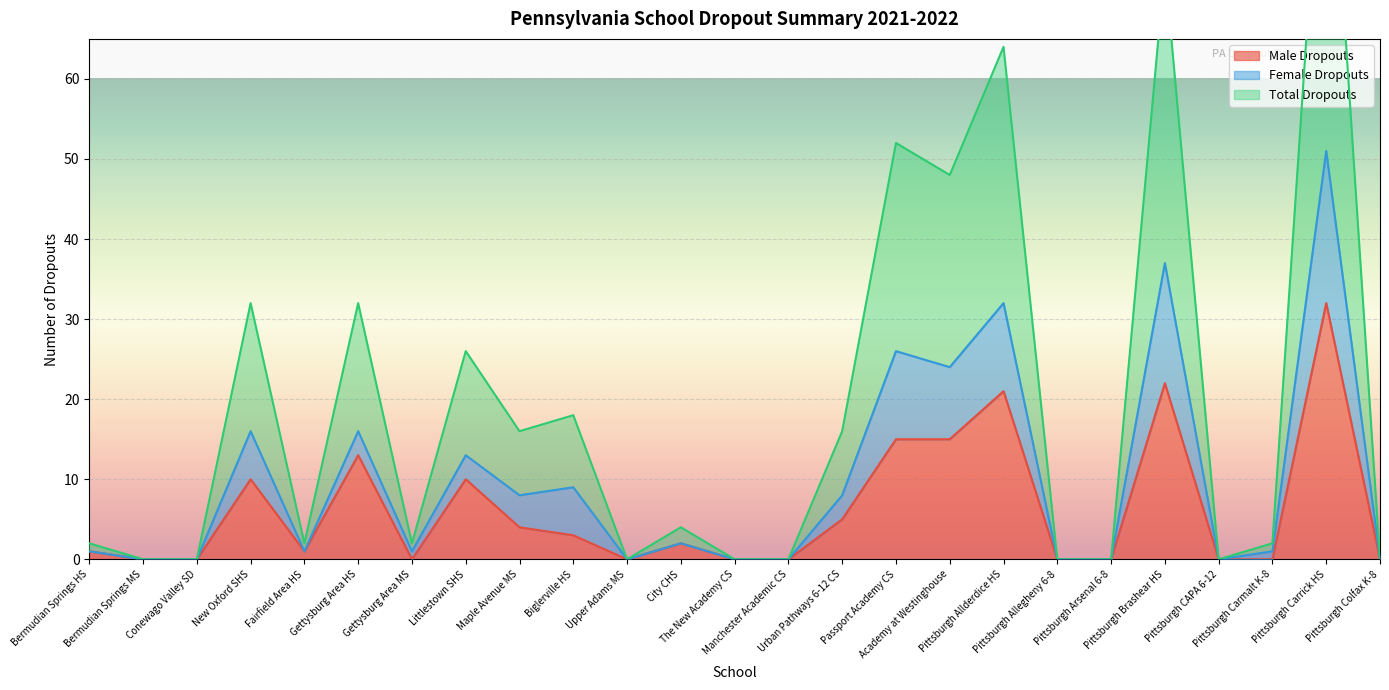

Reading left to right, transcribe all the data shown in this chart.

Male Dropouts: Bermudian Springs HS=1	Bermudian Springs MS=0	Conewago Valley SD=0	New Oxford SHS=10	Fairfield Area HS=1	Gettysburg Area HS=13	Gettysburg Area MS=0	Littlestown SHS=10	Maple Avenue MS=4	Biglerville HS=3	Upper Adams MS=0	City CHS=2	The New Academy CS=0	Manchester Academic CS=0	Urban Pathways 6-12 CS=5	Passport Academy CS=15	Academy at Westinghouse=15	Pittsburgh Allderdice HS=21	Pittsburgh Allegheny 6-8=0	Pittsburgh Arsenal 6-8=0	Pittsburgh Brashear HS=22	Pittsburgh CAPA 6-12=0	Pittsburgh Carmalt K-8=0	Pittsburgh Carrick HS=32	Pittsburgh Colfax K-8=0
Female Dropouts: Bermudian Springs HS=1	Bermudian Springs MS=0	Conewago Valley SD=0	New Oxford SHS=16	Fairfield Area HS=1	Gettysburg Area HS=16	Gettysburg Area MS=1	Littlestown SHS=13	Maple Avenue MS=8	Biglerville HS=9	Upper Adams MS=0	City CHS=2	The New Academy CS=0	Manchester Academic CS=0	Urban Pathways 6-12 CS=8	Passport Academy CS=26	Academy at Westinghouse=24	Pittsburgh Allderdice HS=32	Pittsburgh Allegheny 6-8=0	Pittsburgh Arsenal 6-8=0	Pittsburgh Brashear HS=37	Pittsburgh CAPA 6-12=0	Pittsburgh Carmalt K-8=1	Pittsburgh Carrick HS=51	Pittsburgh Colfax K-8=0
Total Dropouts: Bermudian Springs HS=2	Bermudian Springs MS=0	Conewago Valley SD=0	New Oxford SHS=32	Fairfield Area HS=2	Gettysburg Area HS=32	Gettysburg Area MS=2	Littlestown SHS=26	Maple Avenue MS=16	Biglerville HS=18	Upper Adams MS=0	City CHS=4	The New Academy CS=0	Manchester Academic CS=0	Urban Pathways 6-12 CS=16	Passport Academy CS=52	Academy at Westinghouse=48	Pittsburgh Allderdice HS=64	Pittsburgh Allegheny 6-8=0	Pittsburgh Arsenal 6-8=0	Pittsburgh Brashear HS=74	Pittsburgh CAPA 6-12=0	Pittsburgh Carmalt K-8=2	Pittsburgh Carrick HS=102	Pittsburgh Colfax K-8=0